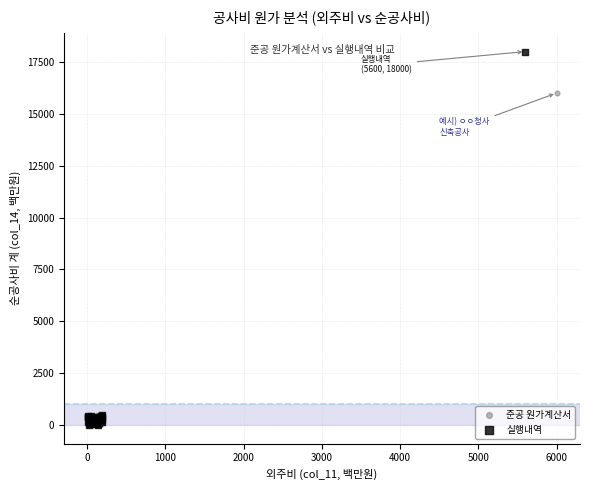

Which series has the largest Y range (max minus min)?

실행내역